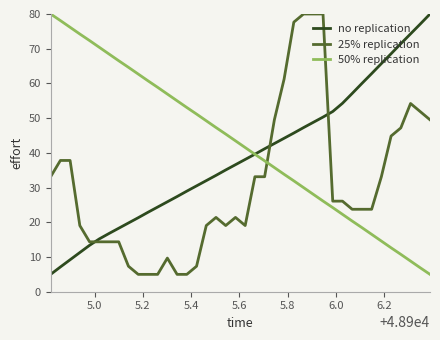

Rank the series by their average value, from lowest to highest.

25% replication, no replication, 50% replication